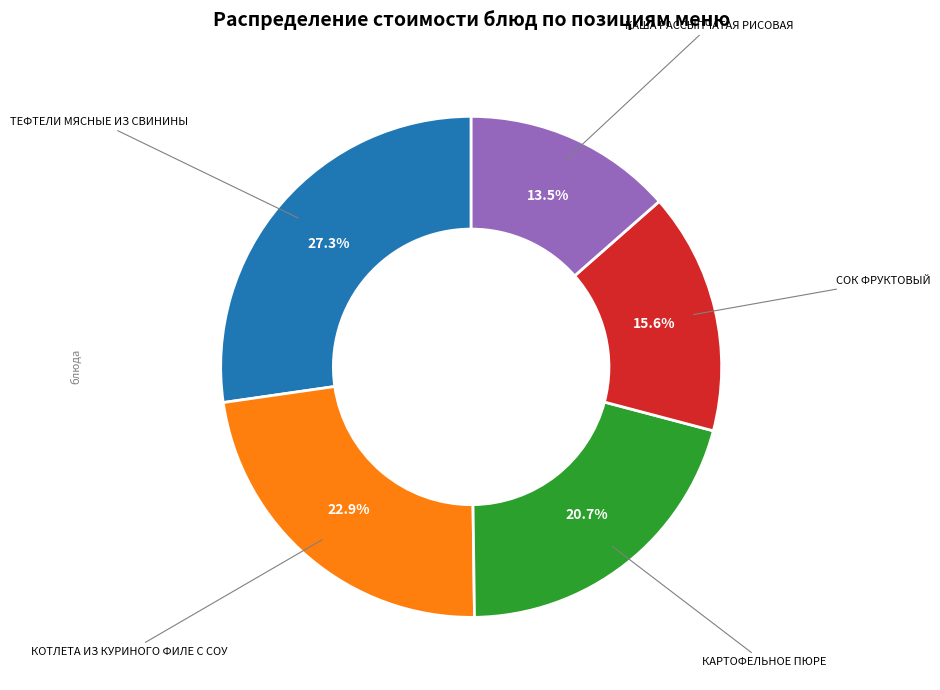

How many segments does this pie chart have?

5